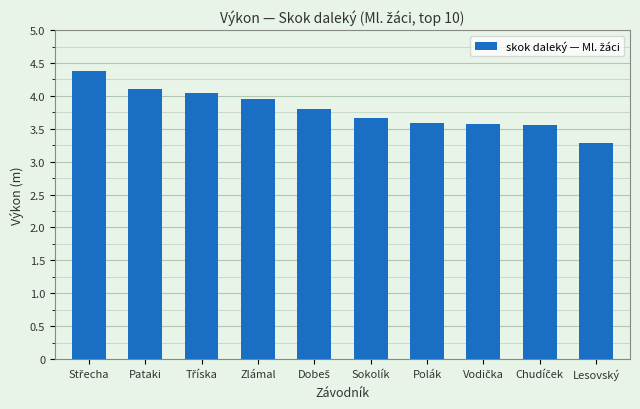

Which has a higher value, Pataki or Polák?

Pataki